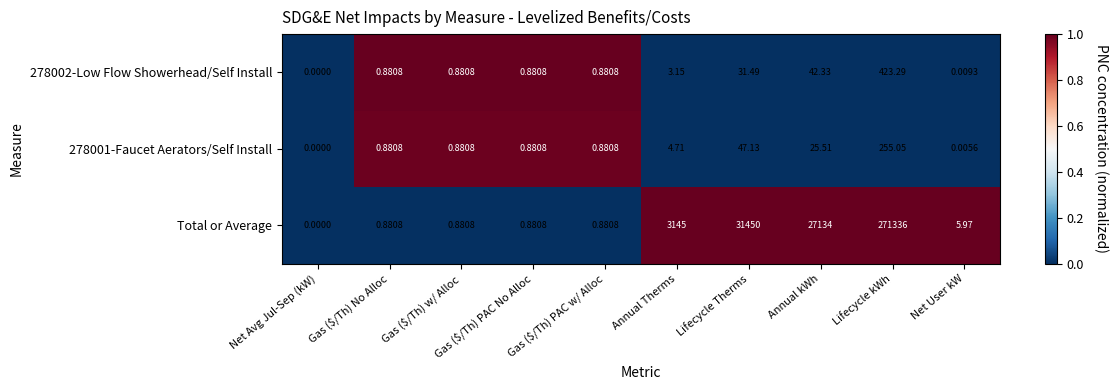

How many data points in Total or Average are above 5?

5